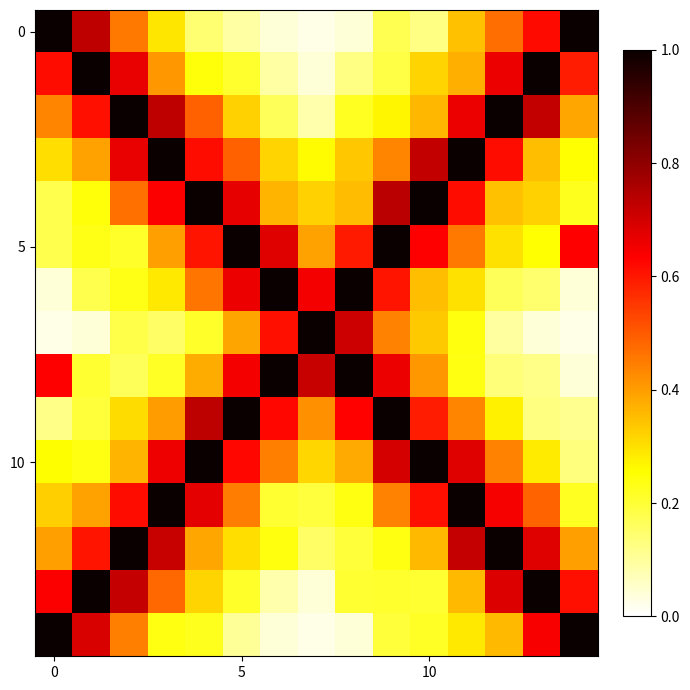

At which category is the sum across all series the highest?

11